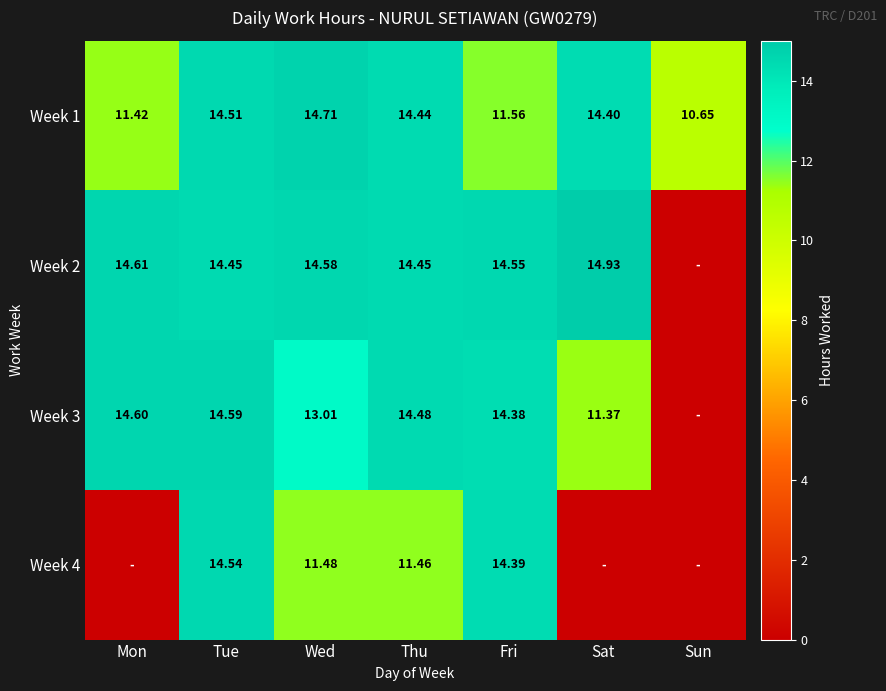

What is the total value across all series at Sun?

10.7